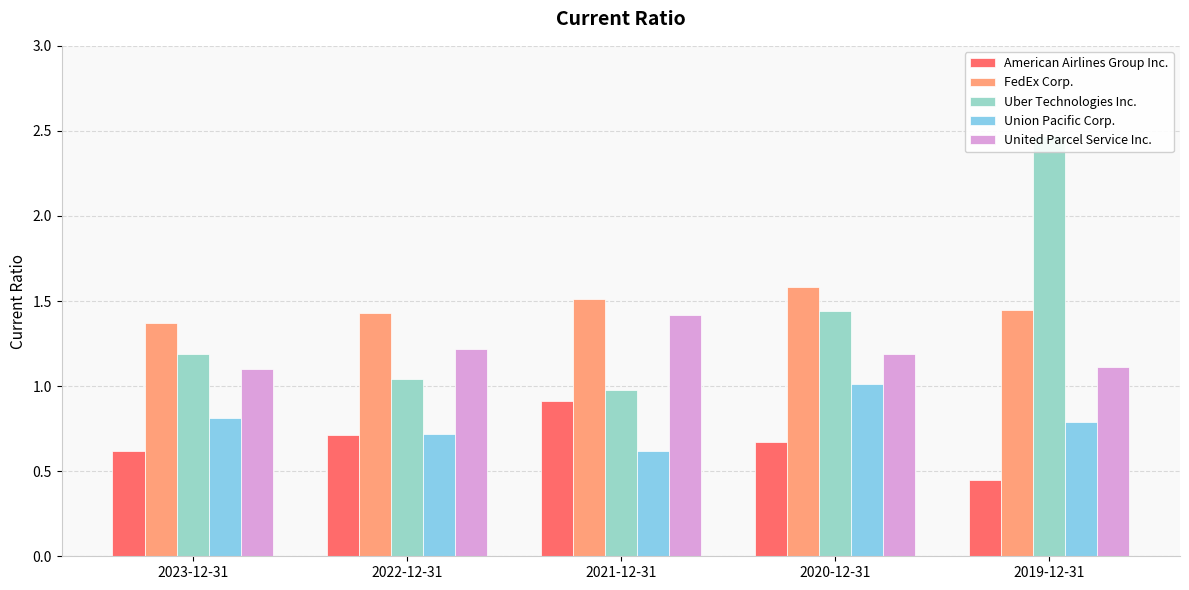

How many categories are shown in the chart?

5